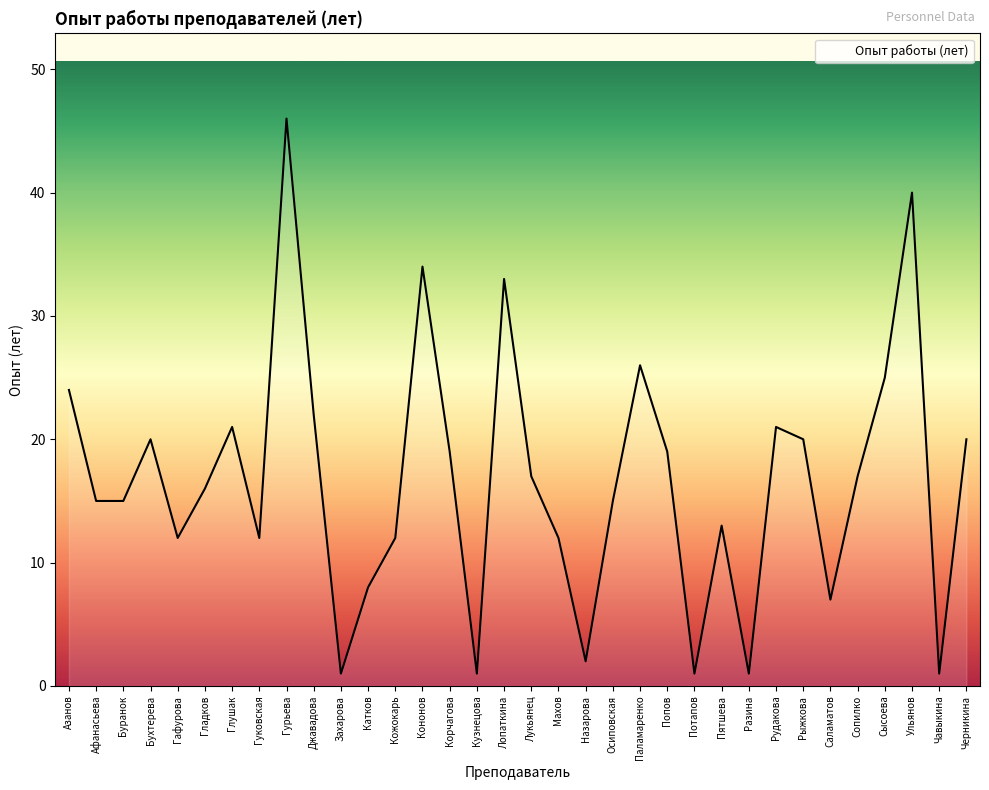

At which category does the chart reach its peak across all series?

Гурьева